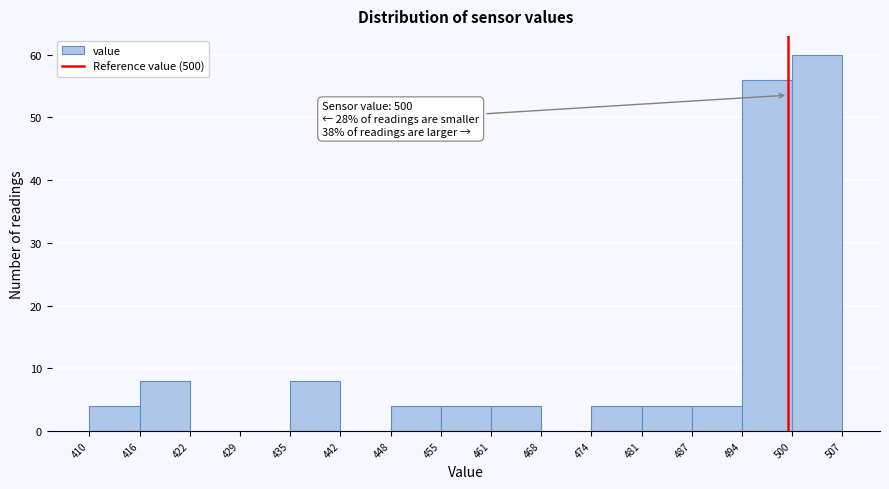

Which range on the x-axis has the tallest bar?

500 to 507